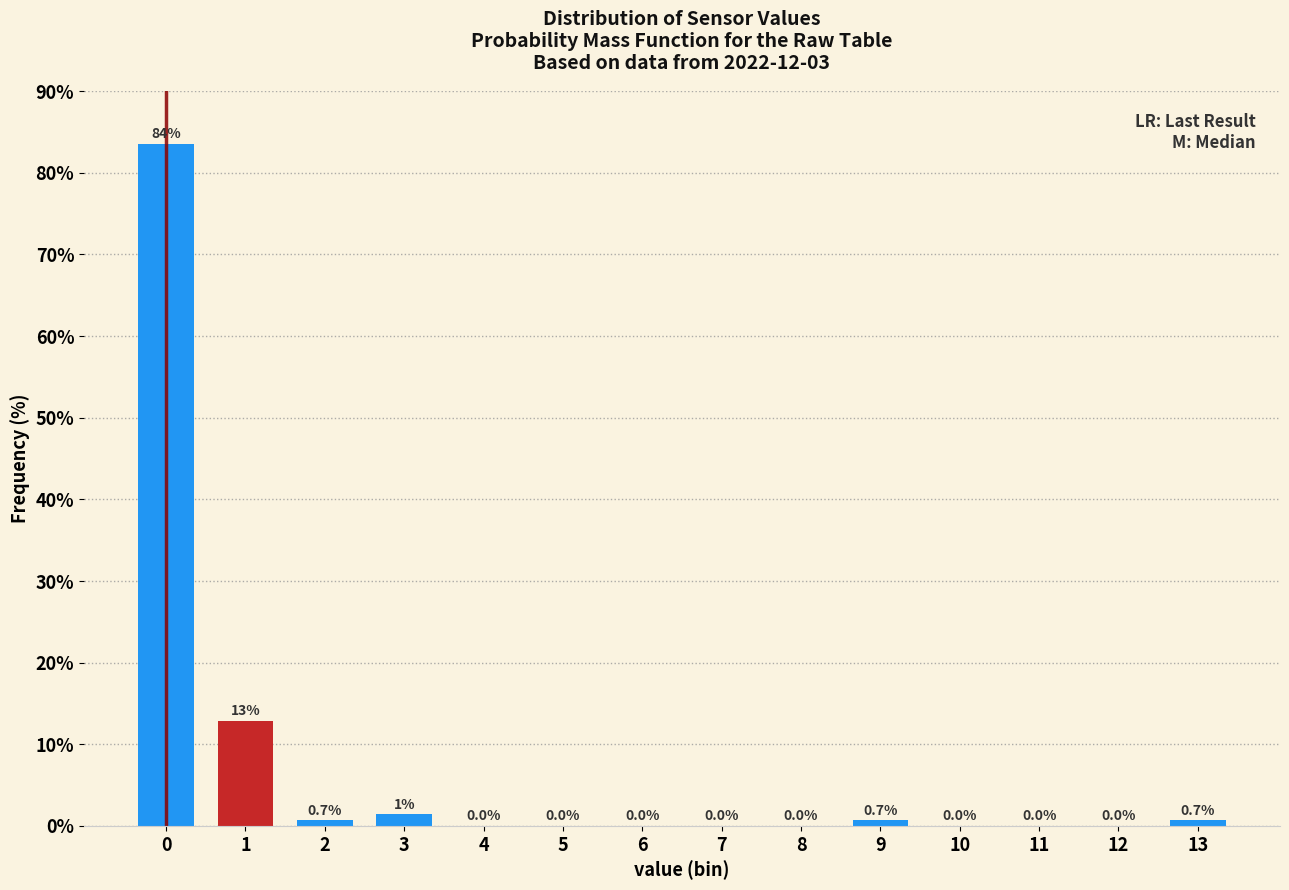

What is the maximum value shown in the chart?

83.6